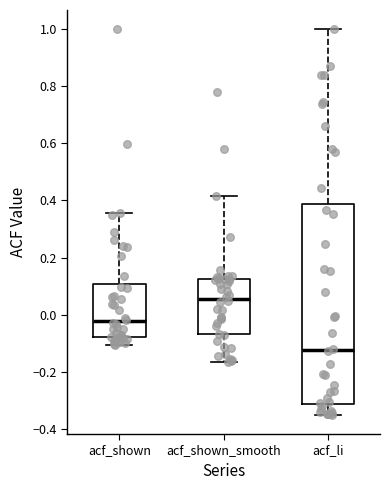

Reading left to right, read every box against the y-axis: the position of its median line, the range the box covers, and the ends of its whiskers. The values are not printed on the chart, so give them approximately, as read against the axis.

acf_shown: median -0.02, box -0.08 to 0.10, whiskers -0.10 to 0.36
acf_shown_smooth: median 0.06, box -0.06 to 0.12, whiskers -0.16 to 0.42
acf_li: median -0.12, box -0.32 to 0.38, whiskers -0.36 to 1.00